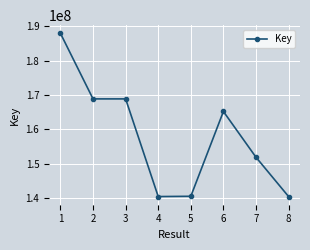

What is the maximum value shown in the chart?

187966143